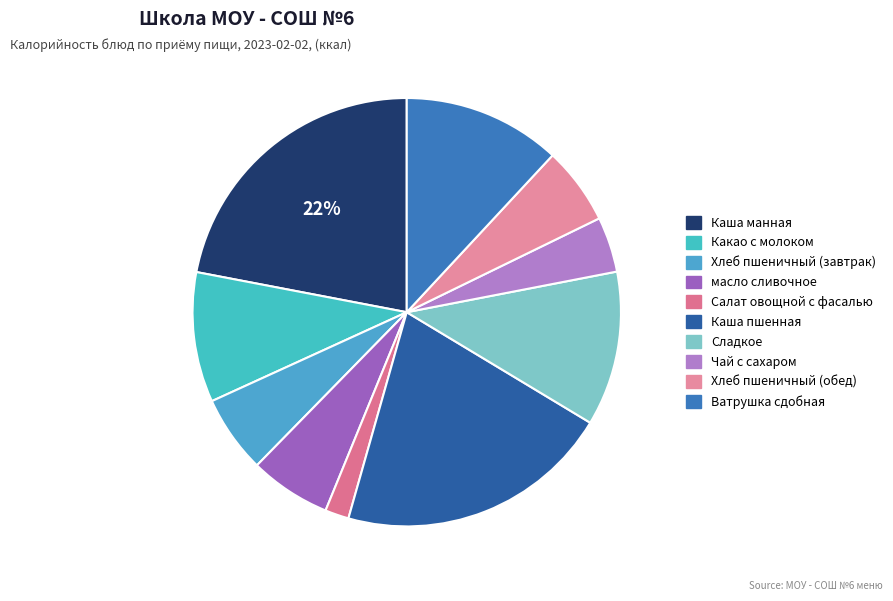

Rank the categories by value from highest to lowest.

Каша манная, Каша пшенная, Ватрушка сдобная, Сладкое, Какао с молоком, масло сливочное, Хлеб пшеничный (завтрак), Хлеб пшеничный (обед), Чай с сахаром, Салат овощной с фасалью